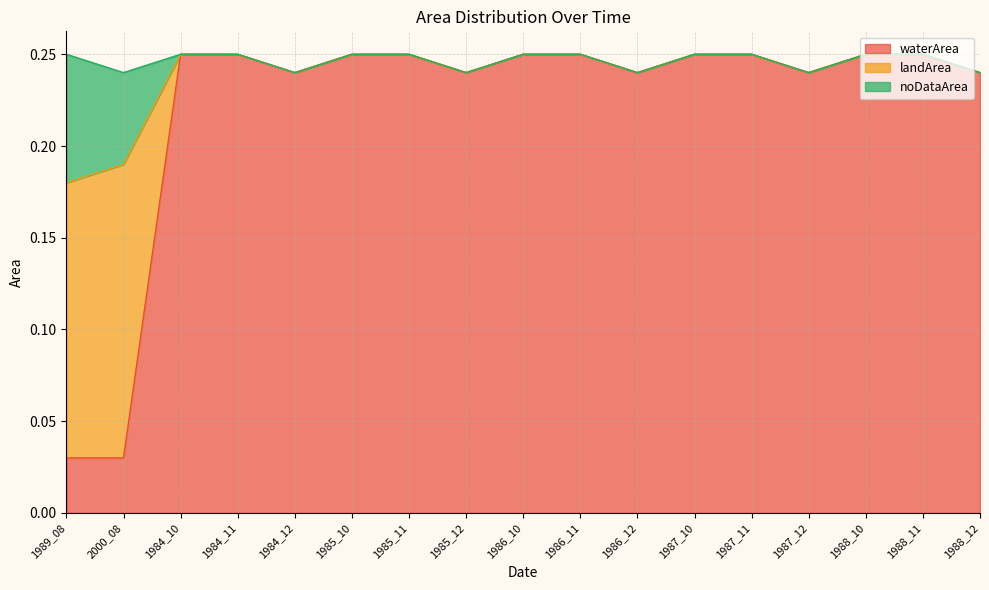

Reading right to left, extract all data points from this chart.

waterArea: 0.2	0.2	0.2	0.2	0.2	0.2	0.2	0.2	0.2	0.2	0.2	0.2	0.2	0.2	0.2	0.0	0.0
landArea: 0.0	0.0	0.0	0.0	0.0	0.0	0.0	0.0	0.0	0.0	0.0	0.0	0.0	0.0	0.0	0.2	0.1
noDataArea: 0.0	0.0	0.0	0.0	0.0	0.0	0.0	0.0	0.0	0.0	0.0	0.0	0.0	0.0	0.0	0.1	0.1